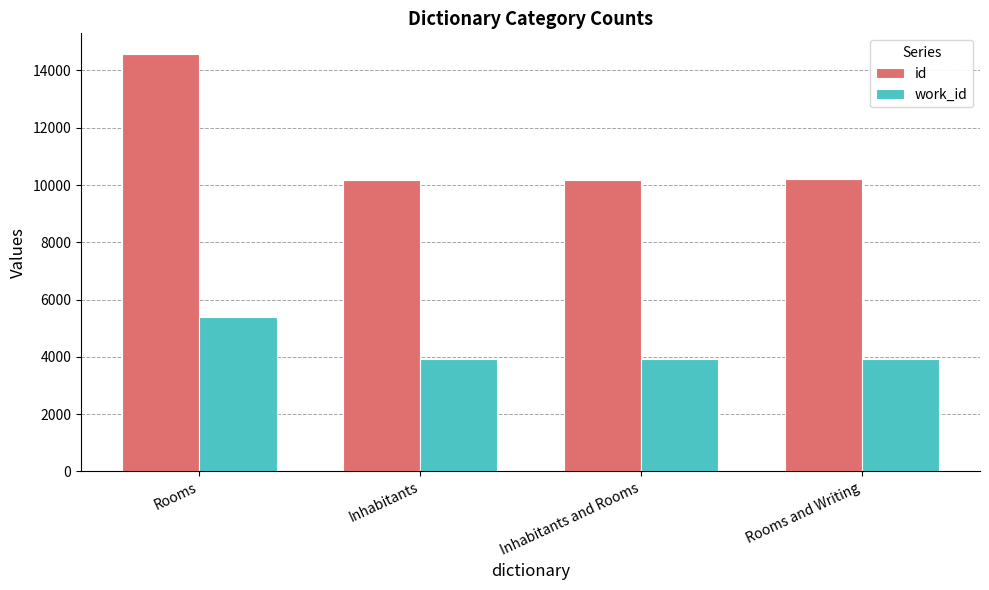

At how many categories does at least one series exceed 12655?

1